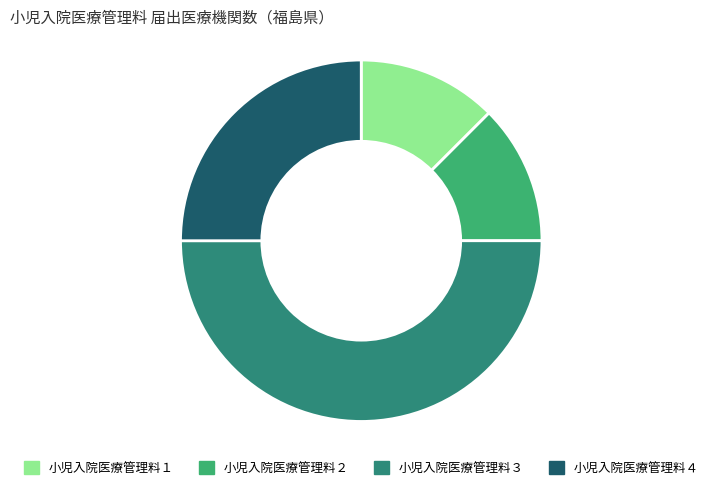

Do 小児入院医療管理料４ and 小児入院医療管理料３ together represent more than half of the pie?

Yes